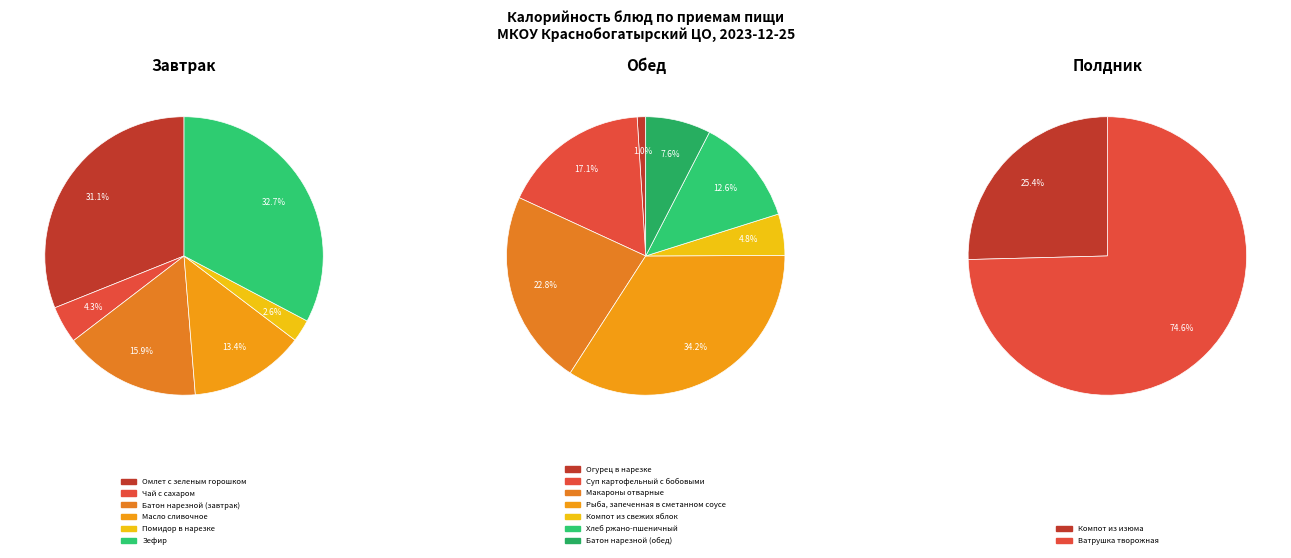

How many slices are in this pie chart?

15